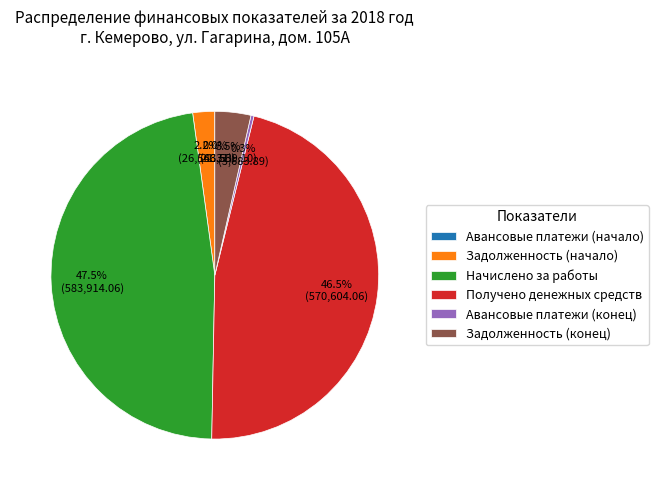

To the nearest percent, what is the difference between the largest and smallest slice percentages?

48%